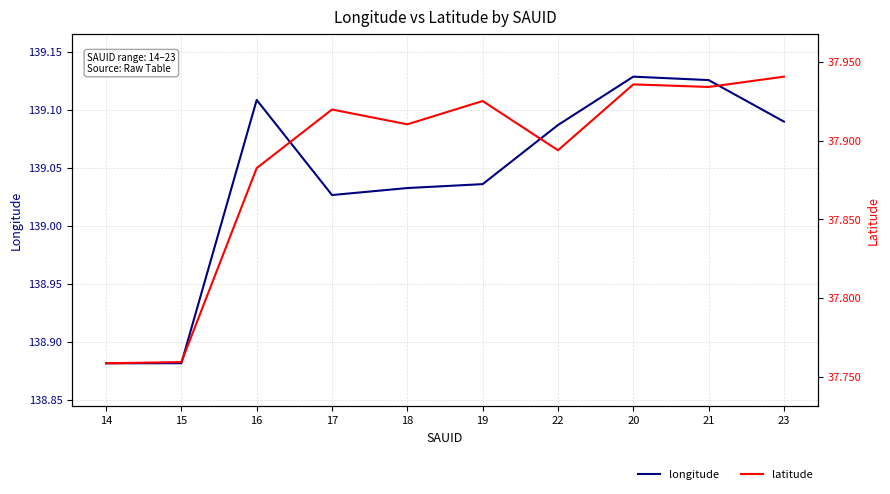

At which category is the sum across all series the highest?

20